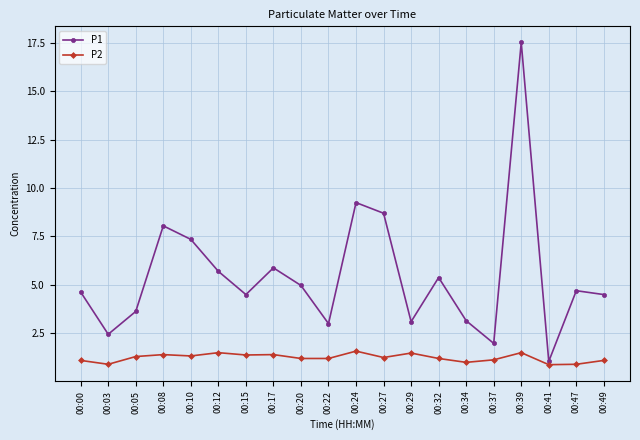

What is the lowest value of the P1 series?

1.1